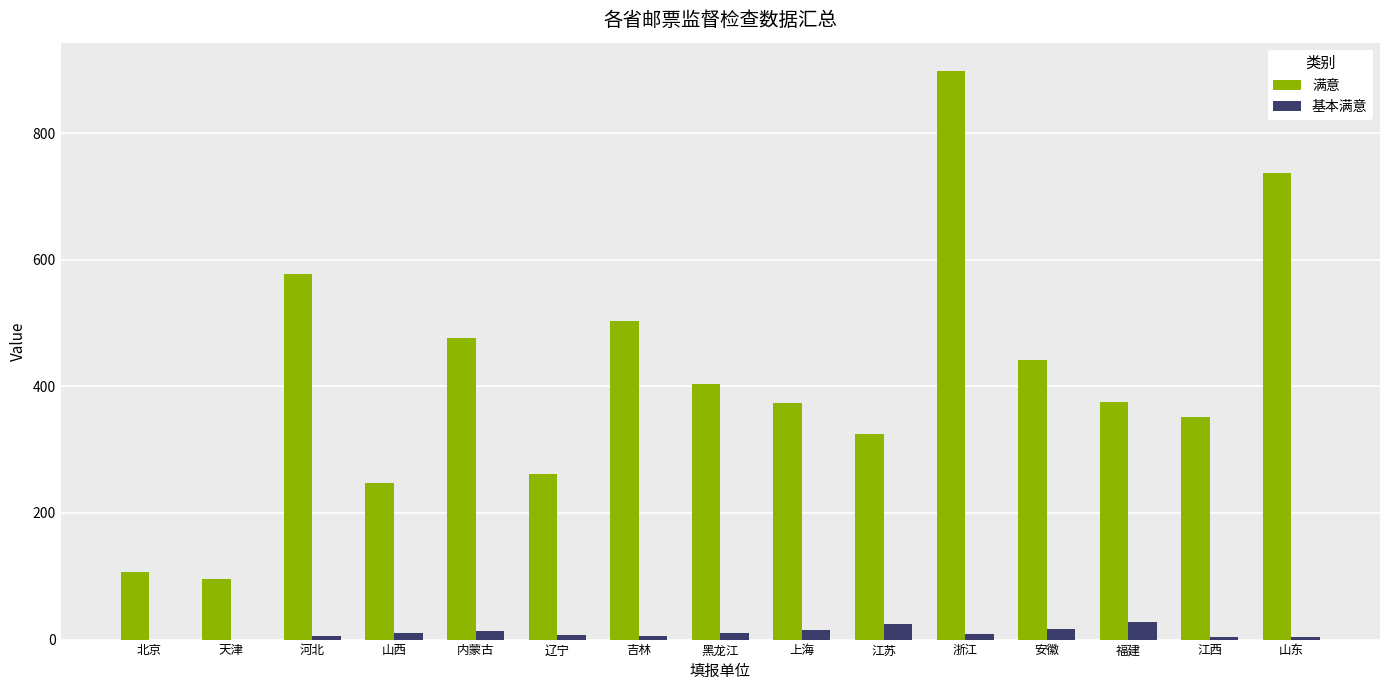

Which series changed the most between 内蒙古 and 浙江?

满意